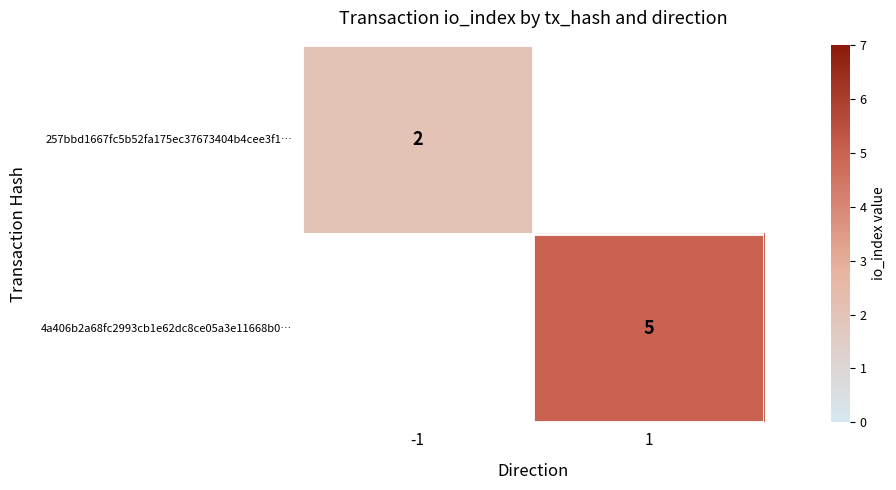

The 257bbd1667fc5b52fa175ec37673404b4cee3f1… series shows 2 at -1. True or false?

True